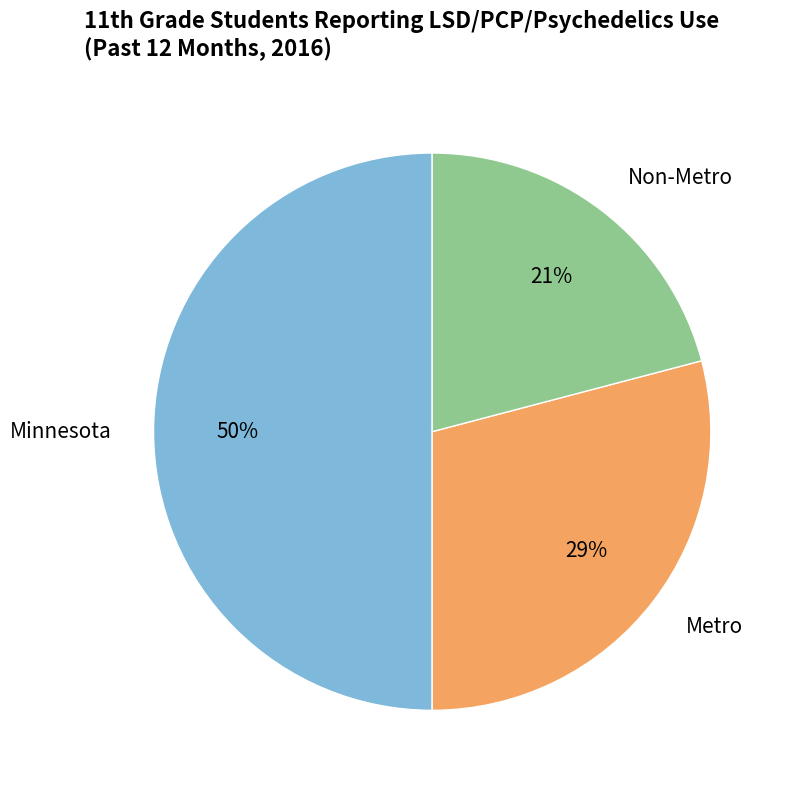

Which slice is the largest?

Minnesota